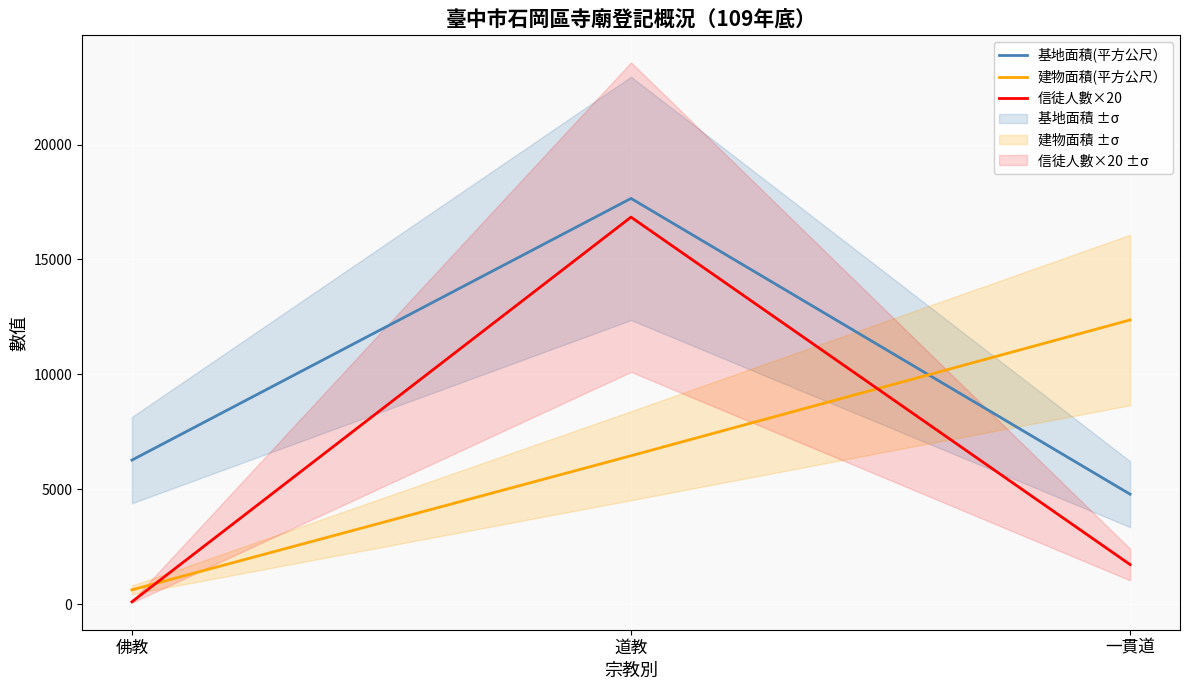

What is the difference between the maximum and minimum values in the 基地面積(平方公尺） series?

12872